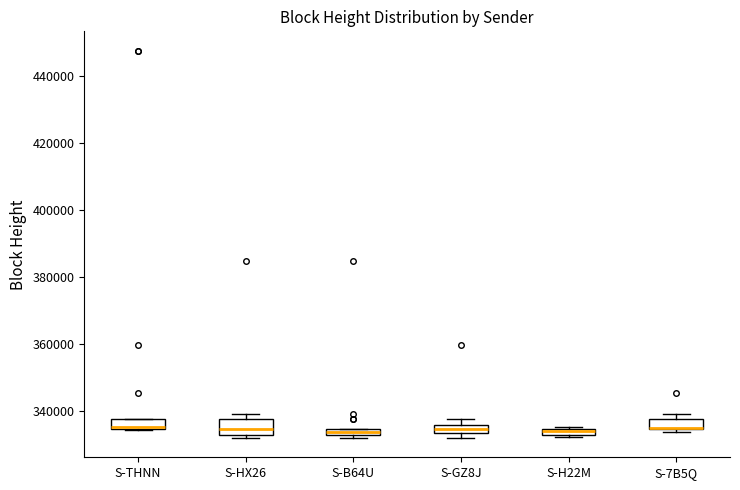

Where is the upper edge of the box for S-GZ8J on the y-axis? The values are not printed on the chart, so give them approximately, as read against the axis.

336000